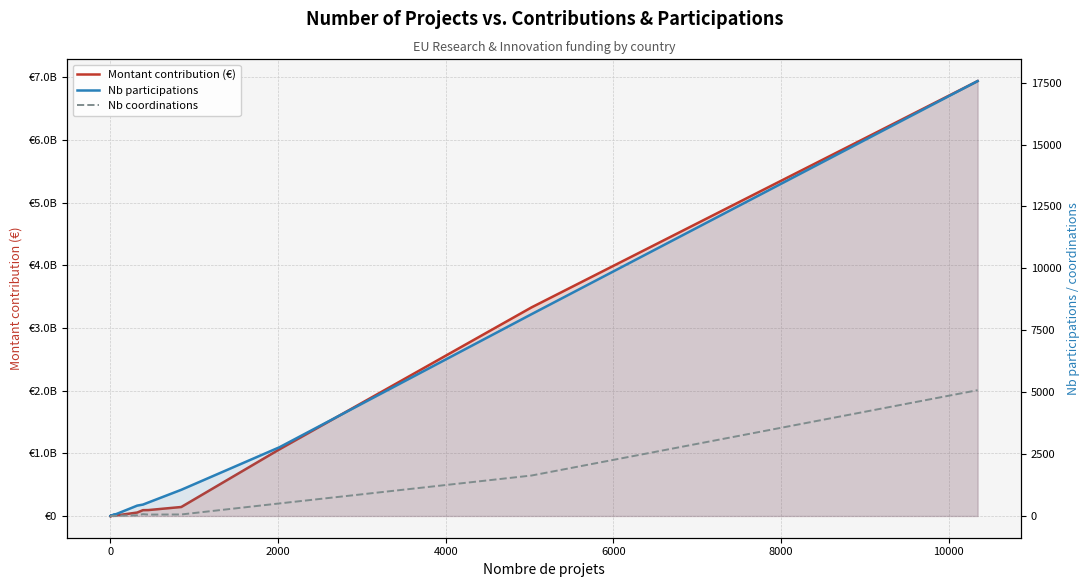

The Nb coordinations series shows 823.4 at 37. True or false?

False